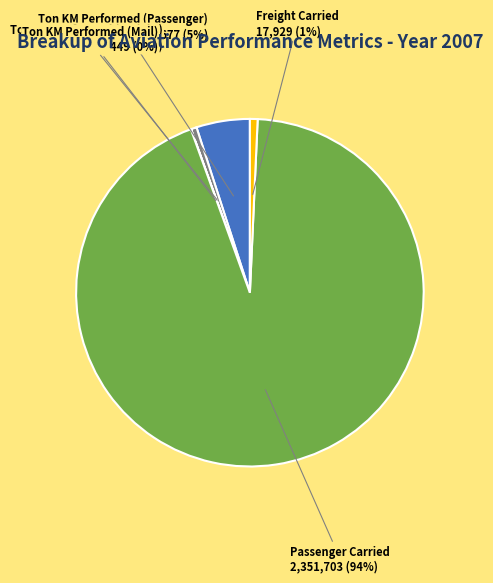

True or false: Passenger Carried accounts for 99% of the total.

False